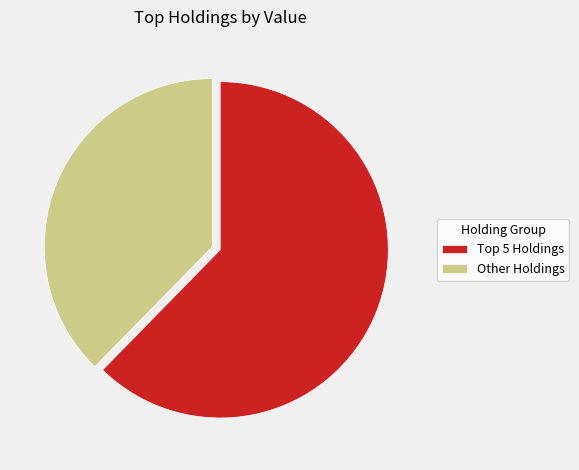

Is there a majority slice in this chart?

Yes